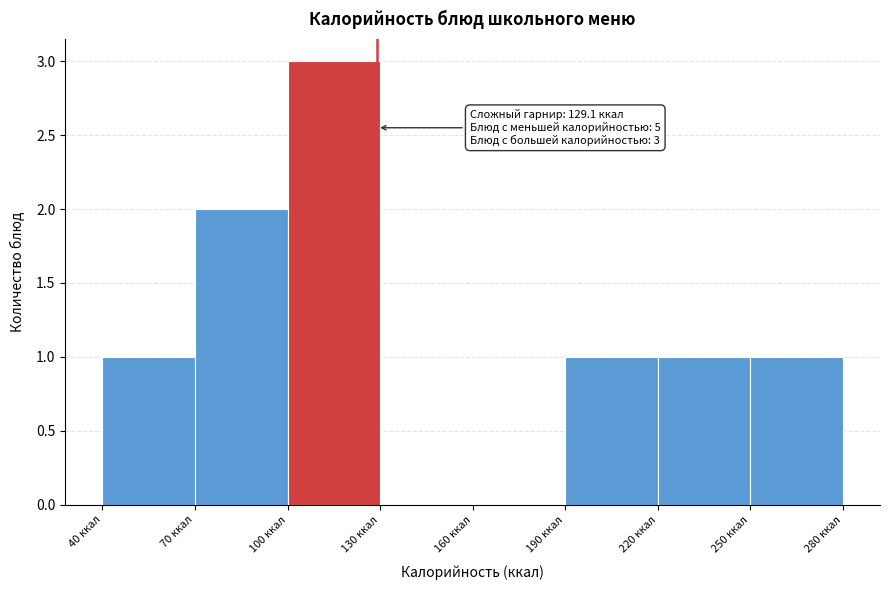

Over which range of the x-axis is the bar tallest?

100 to 130